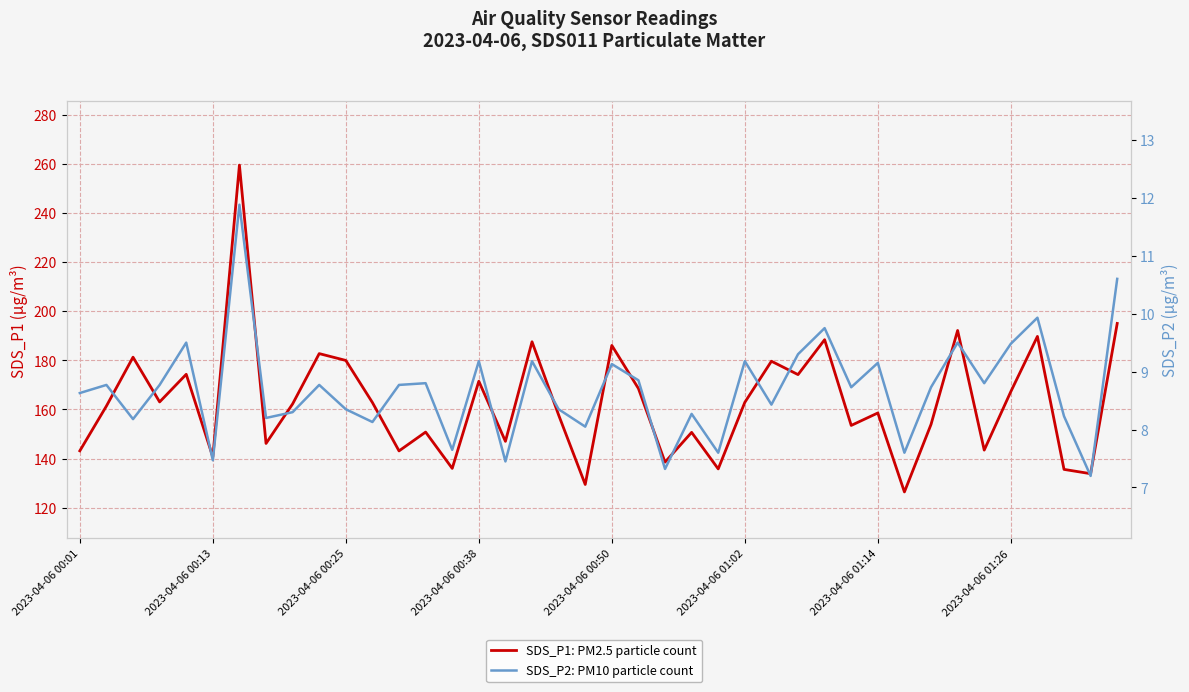

Is it true that SDS_P1: PM2.5 particle count equals 150.8 at 13?

True